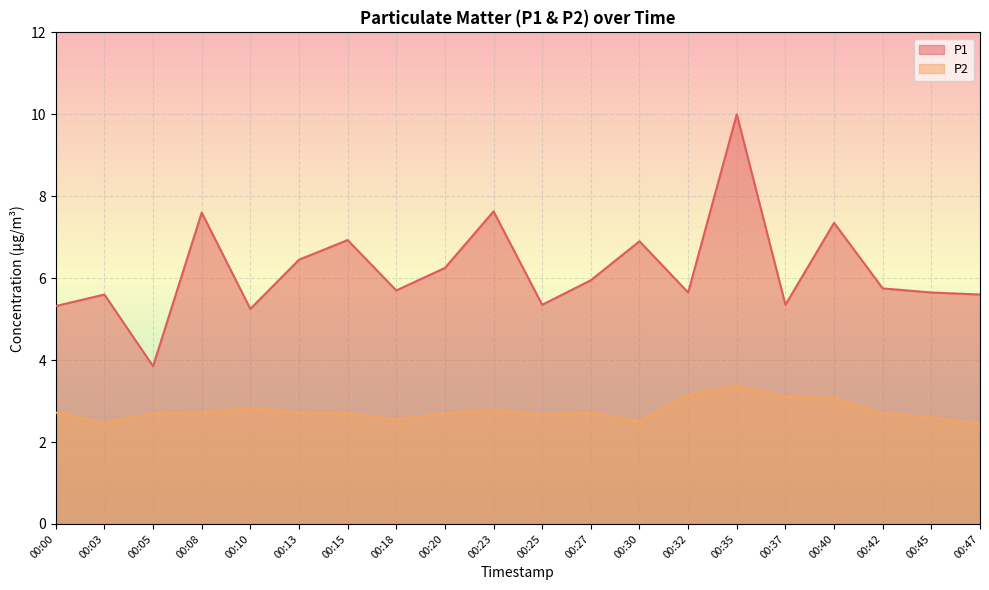

Where is P1 nearest to the value 6?

00:27